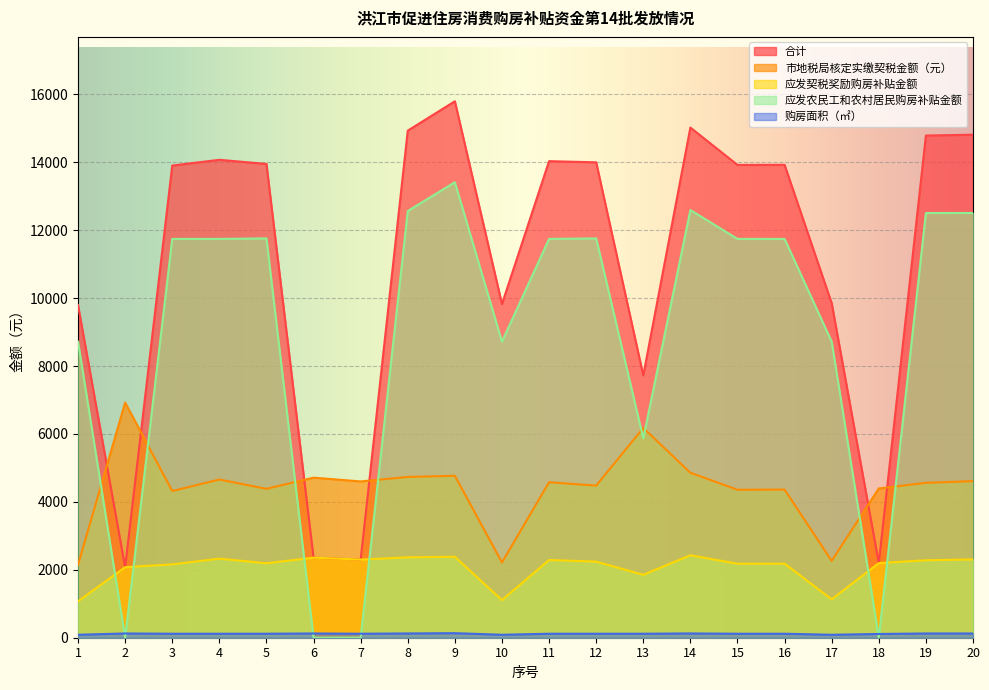

In 应发契税奖励购房补贴金额, how many points are higher than both neighbors (excluding endpoints)?

6